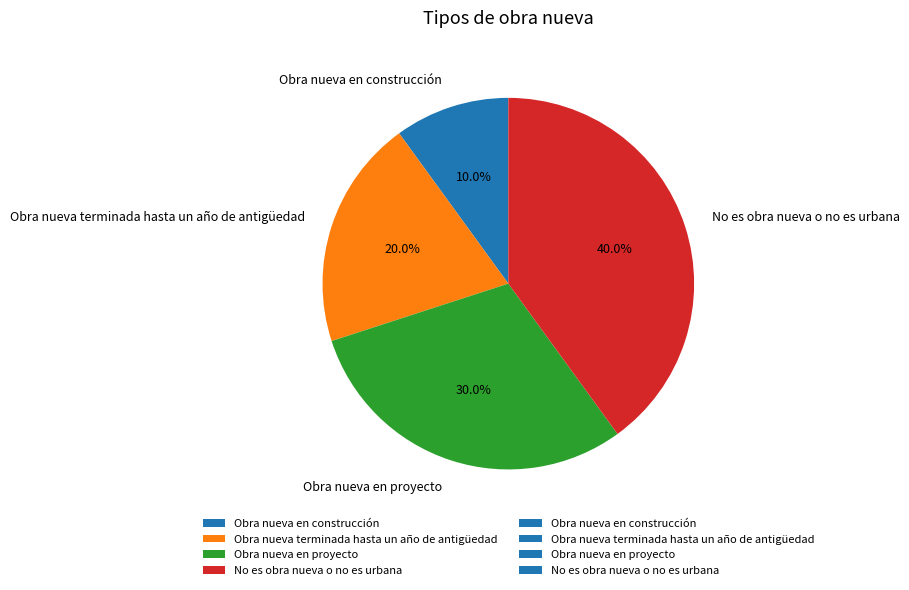

How many slices are in this pie chart?

4